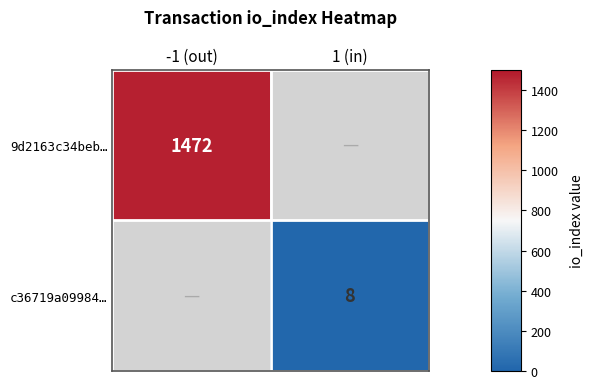

Is it true that 9d2163c34beb… equals 2516 at -1 (out)?

False